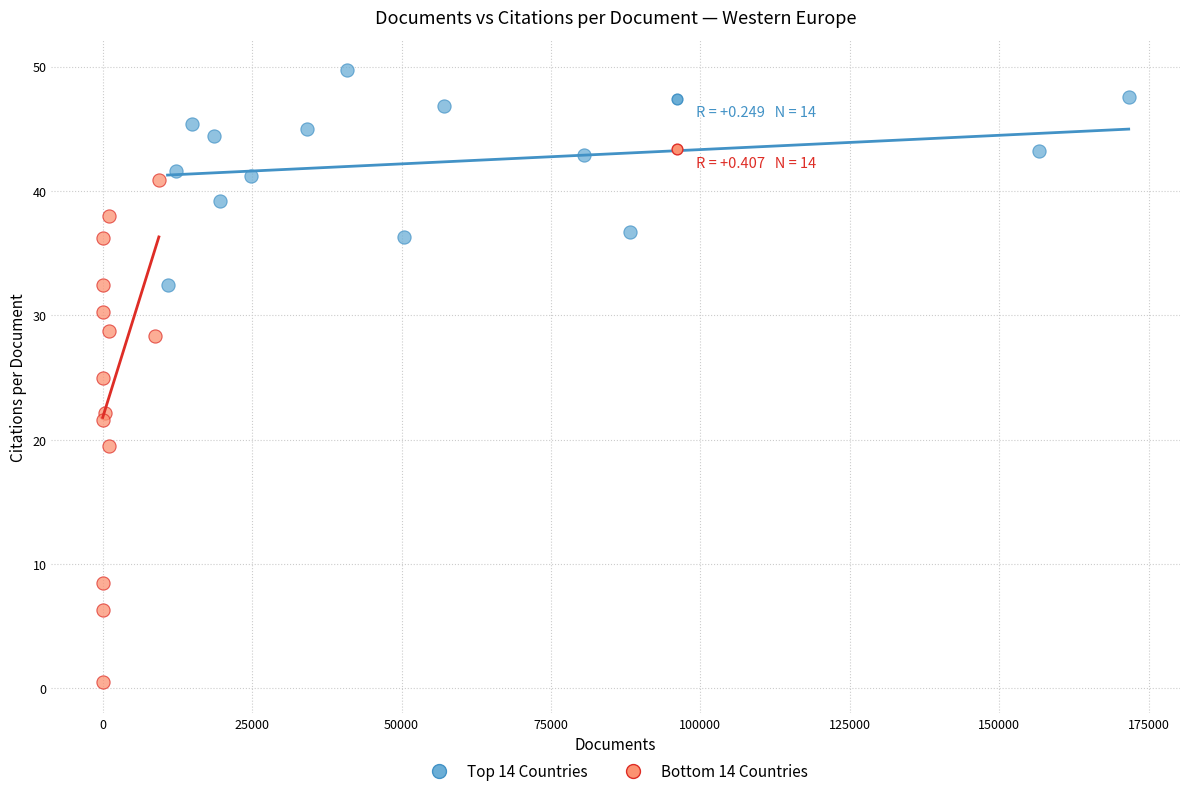

Which series has the widest spread of Y values?

Bottom 14 Countries